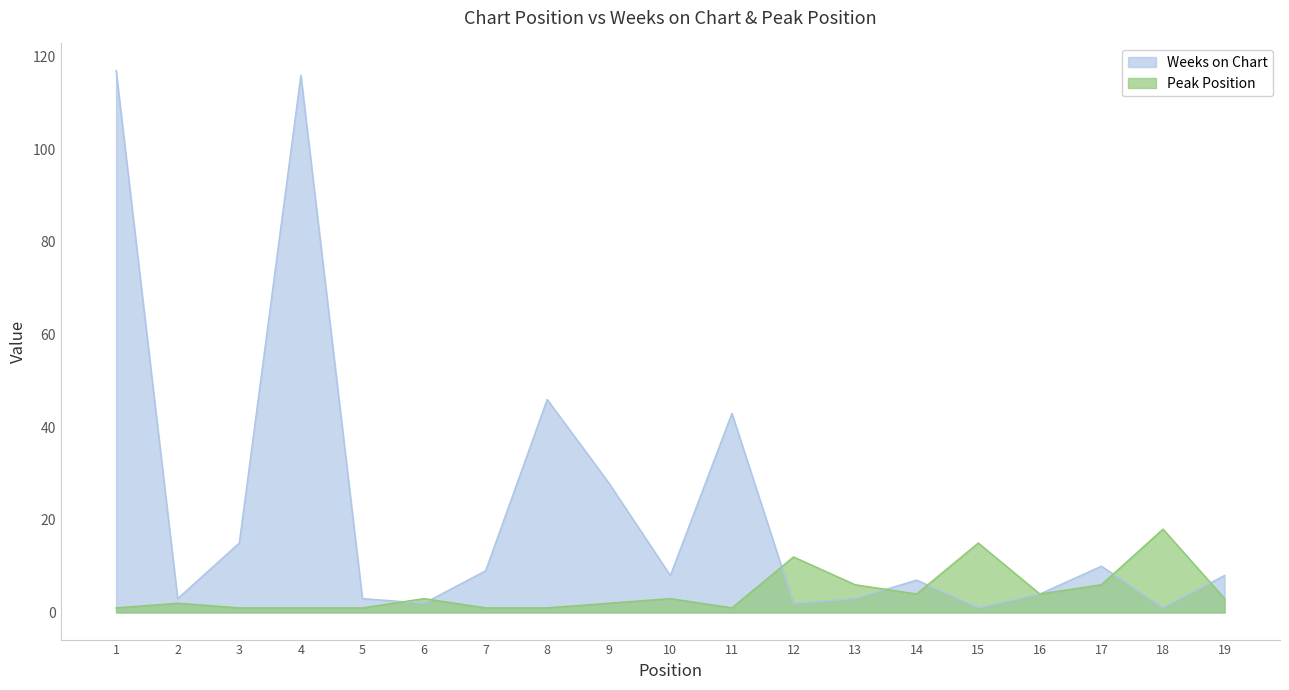

In Peak Position, how many points are lower than both neighbors (excluding endpoints)?

3